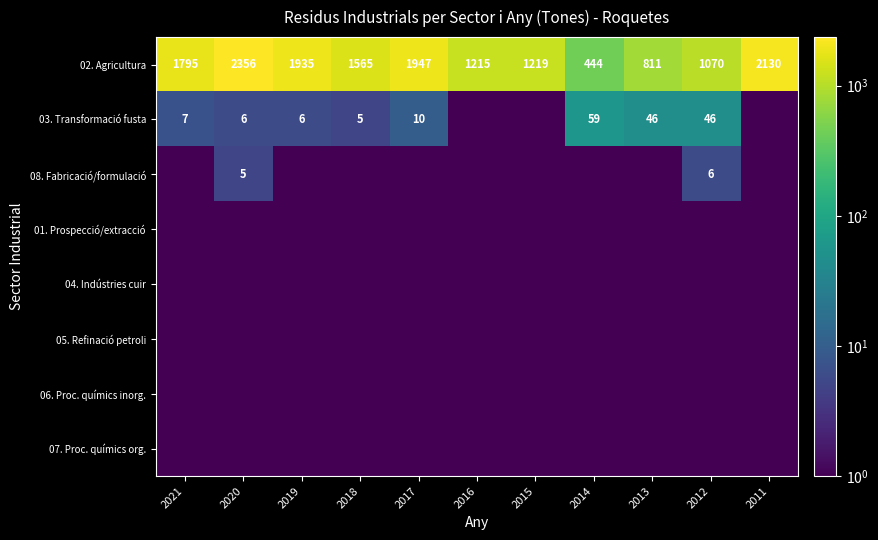

What is the total value across all series at 2015?

1219.7